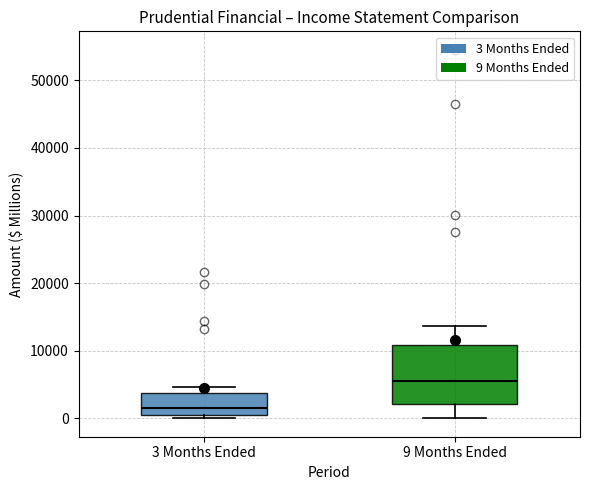

Which box has the highest median line?

9 Months Ended